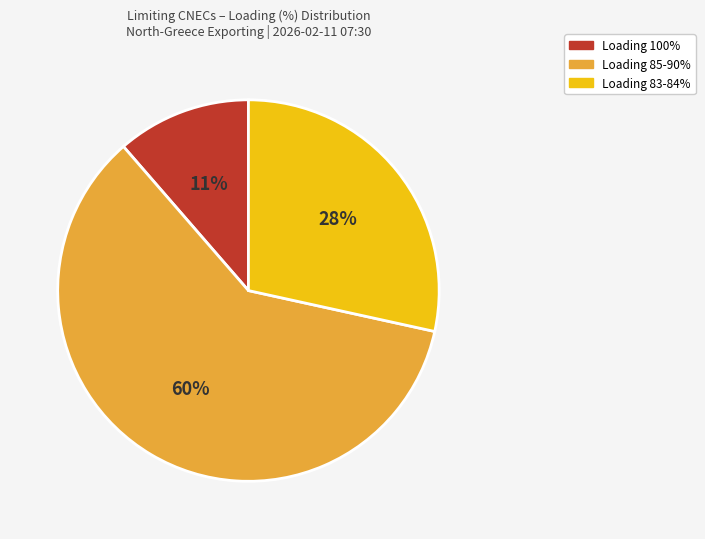

Is there any slice that represents more than half of the pie?

Yes